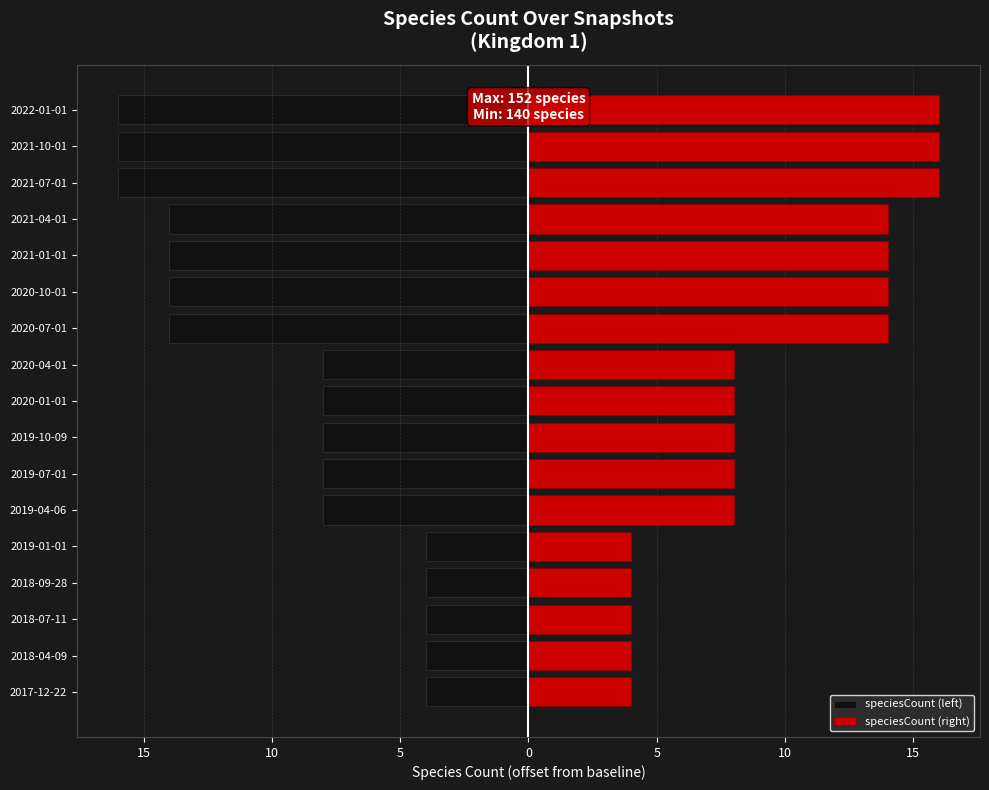

What is the spread (max minus min) of values at 2018-04-09?

8